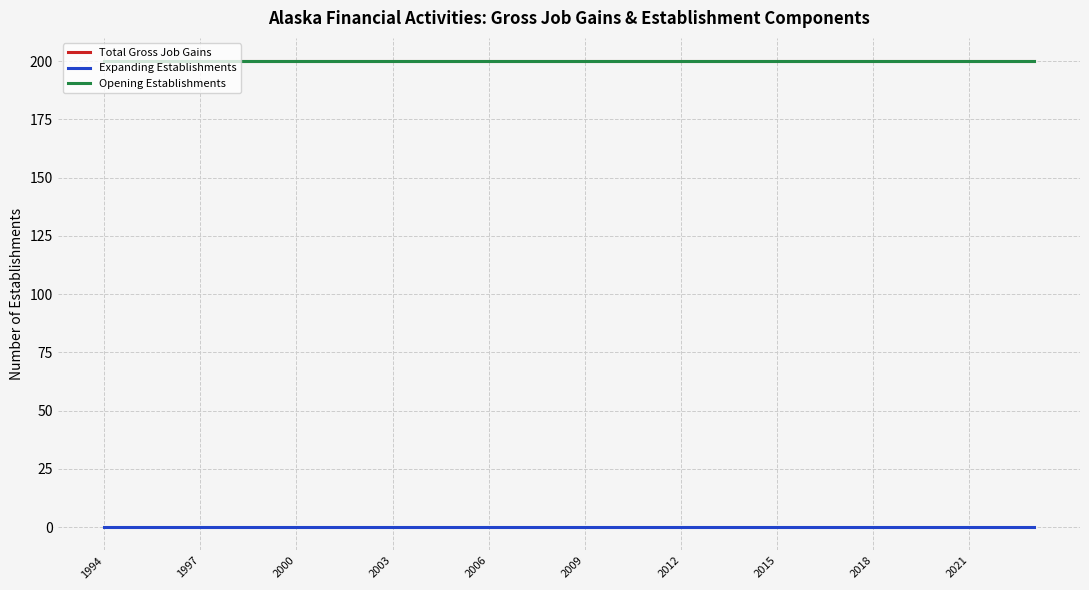

True or false: Opening Establishments and Total Gross Job Gains intersect in this chart.

False